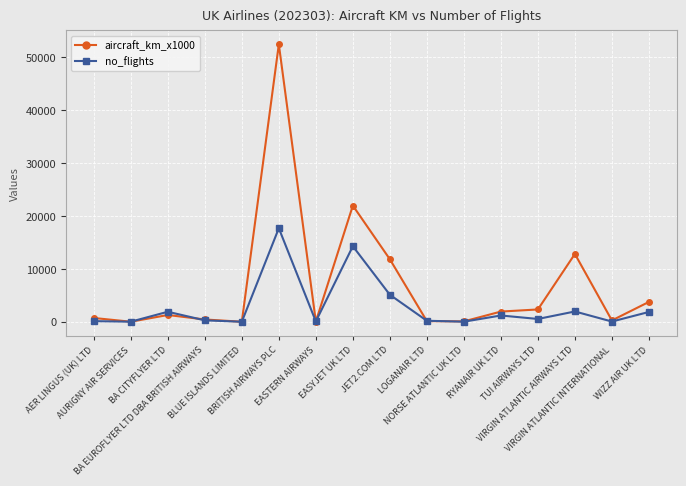

List the series in order of their overall mean, highest first.

aircraft_km_x1000, no_flights